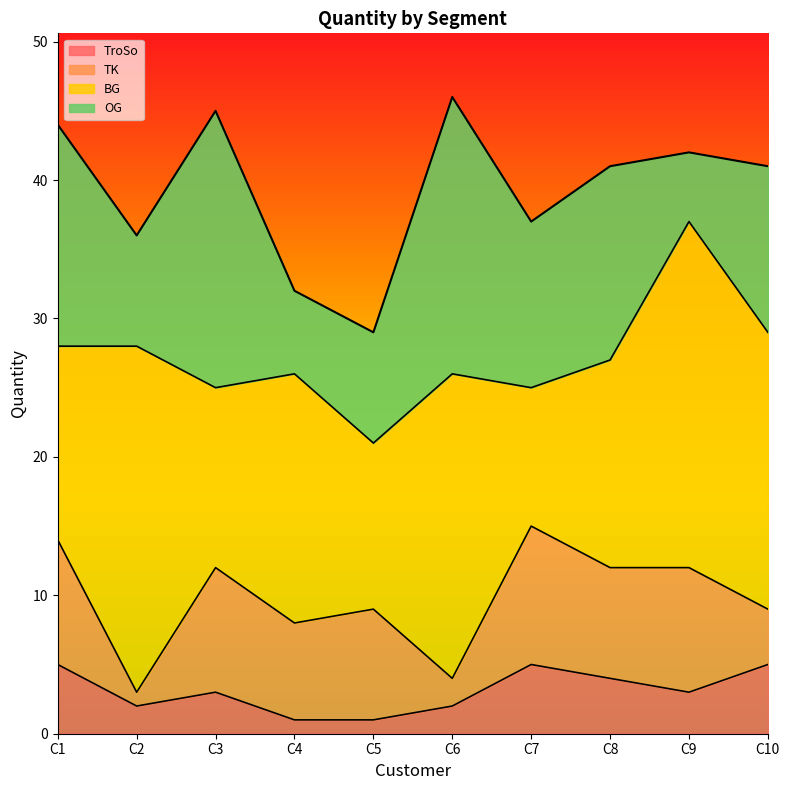

Which series has the largest range (max minus min)?

BG